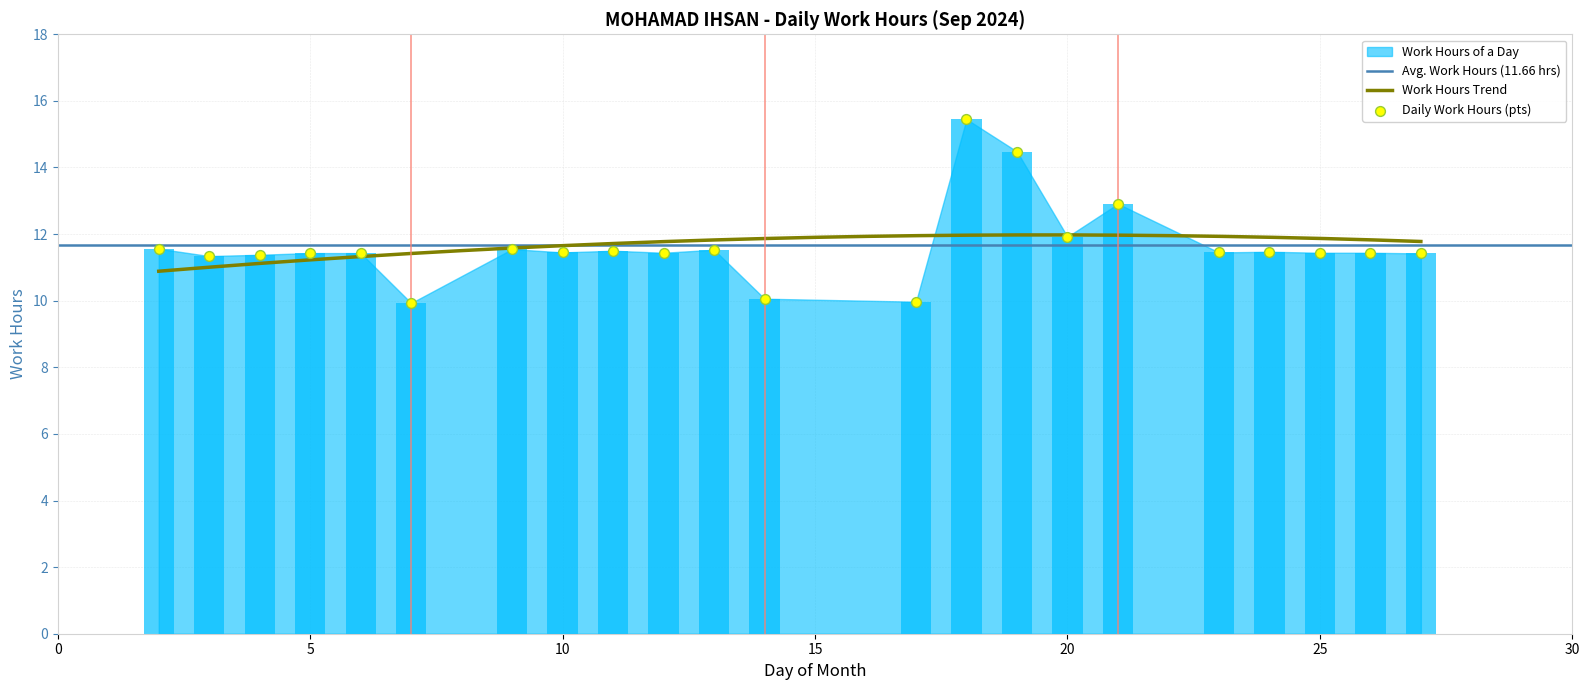

Between Day 11 and Day 2, which is larger?

Day 2